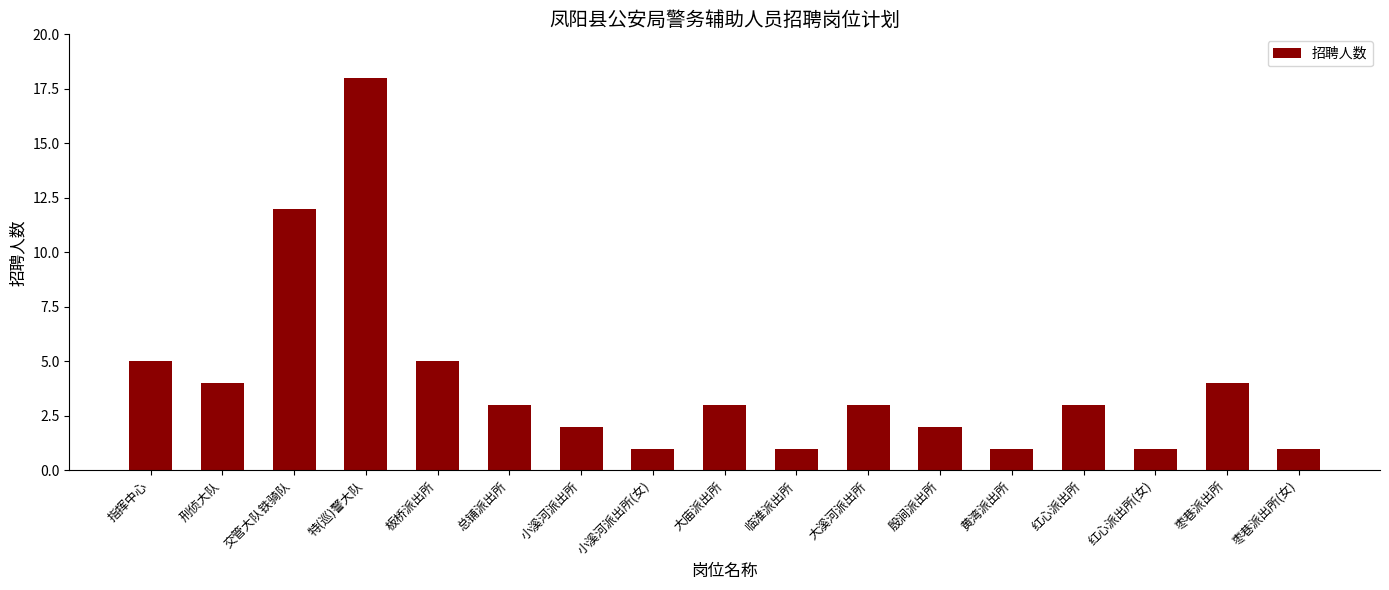

What is the difference between the maximum and second lowest values?

17